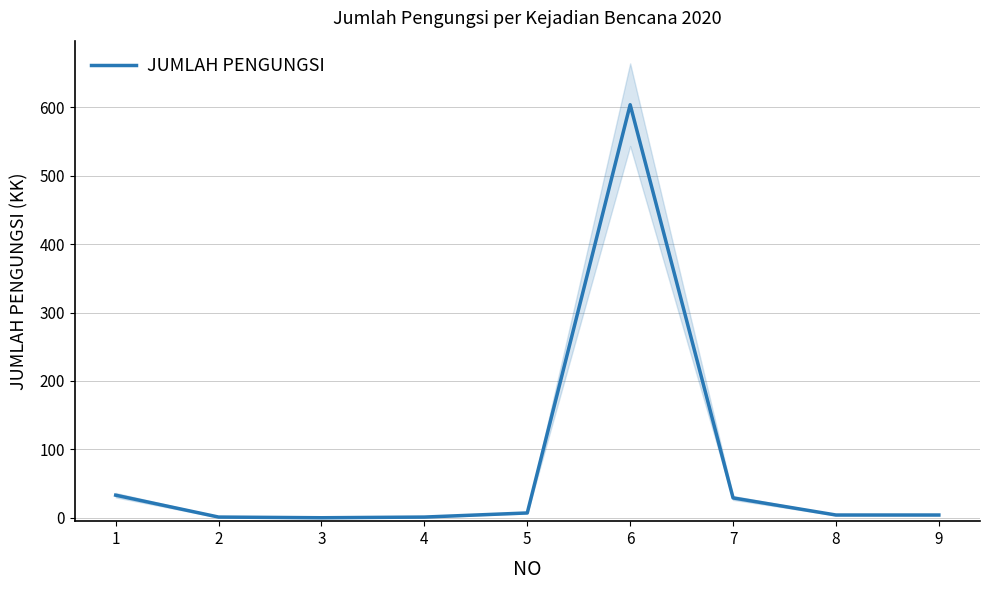

Between 2 and 9, which is larger?

9